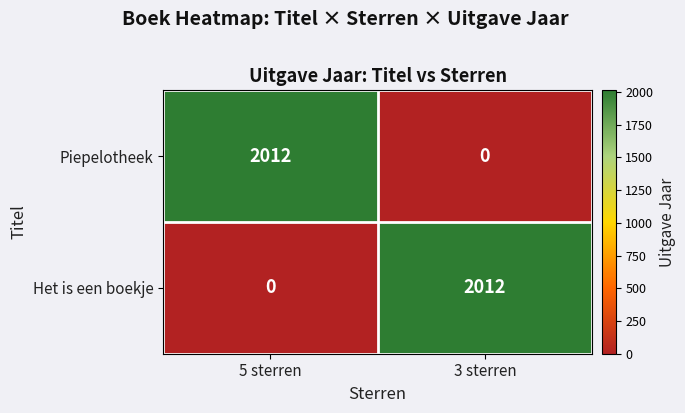

What is the spread (max minus min) of values at 5 sterren?

2012